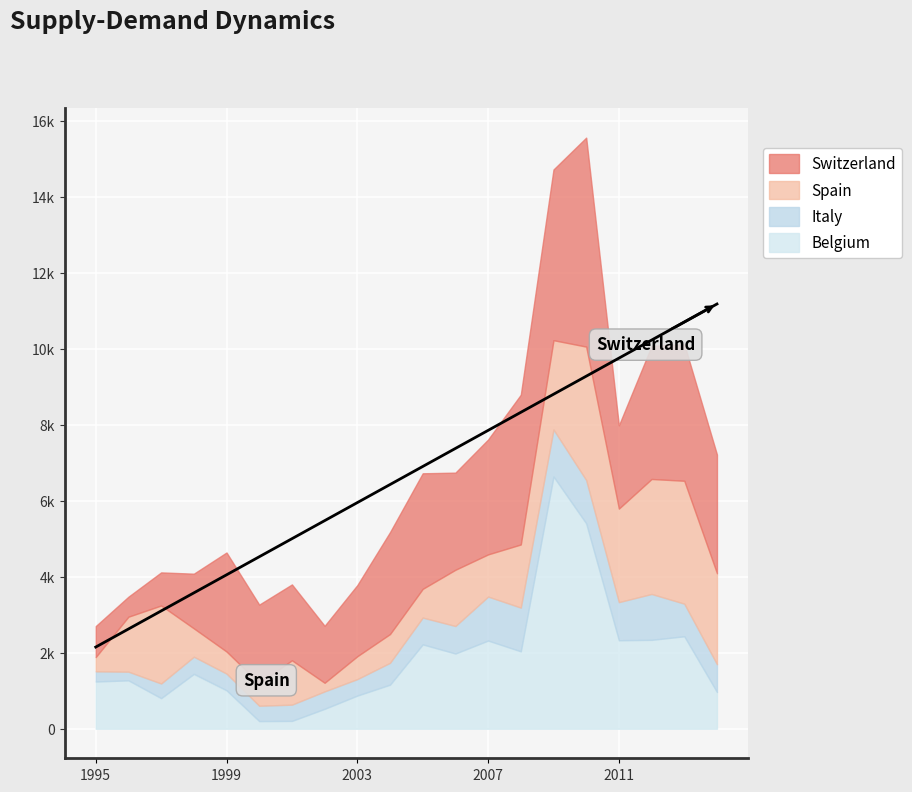

Read the Belgium value at 2001.

206